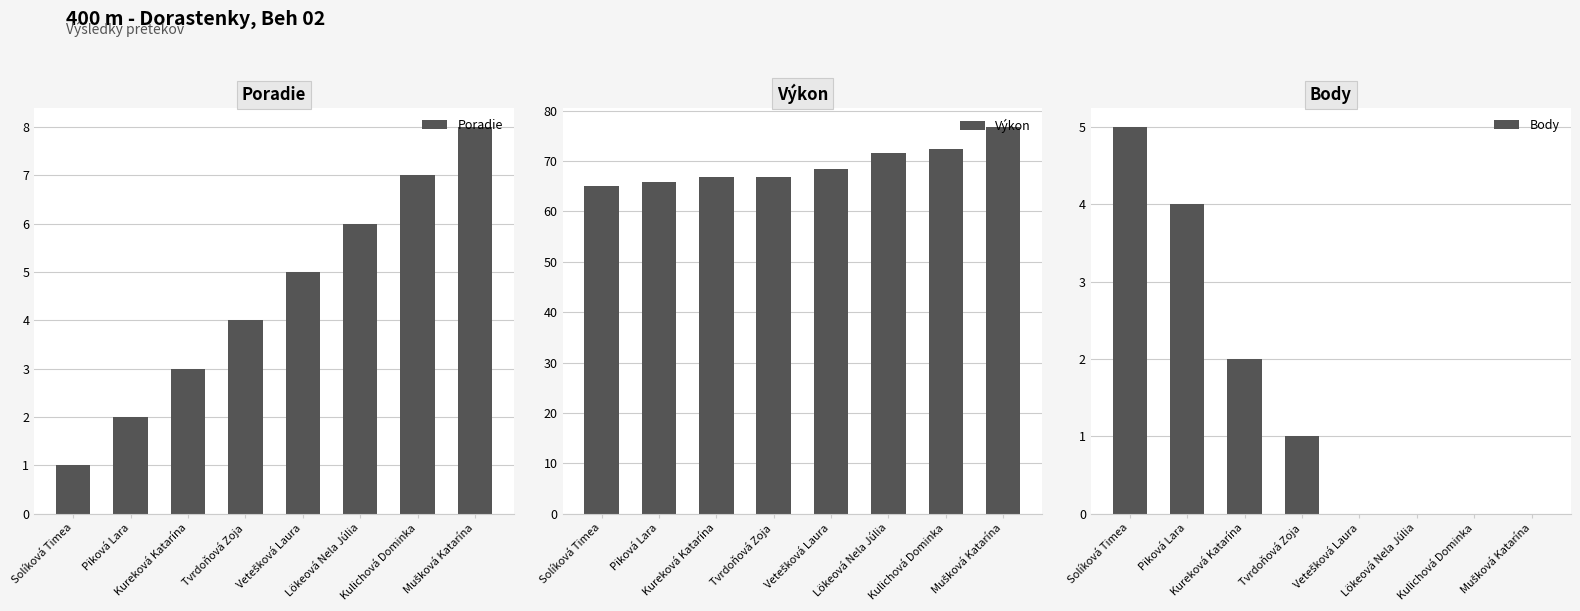

At which category is the sum across all series the highest?

Mušková Katarína